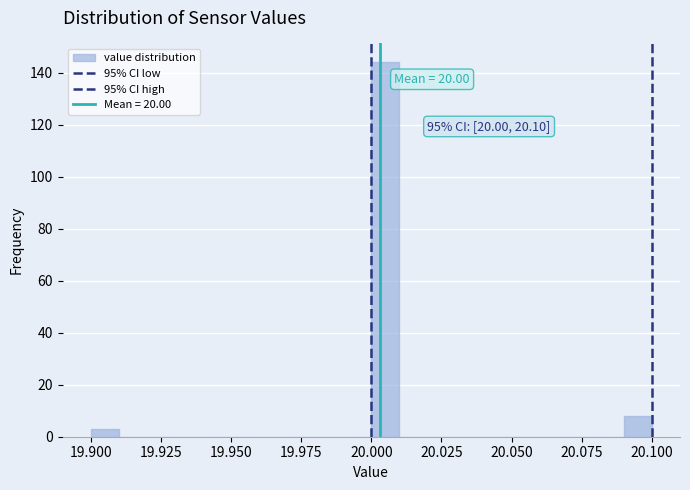

Around what value on the x-axis is the tallest bar? Give the approximate position of its centre, as read against the axis.

20.005